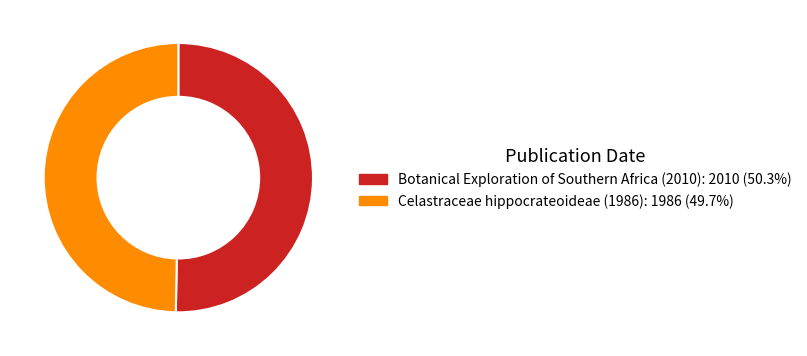

Count the number of slices in the pie.

2